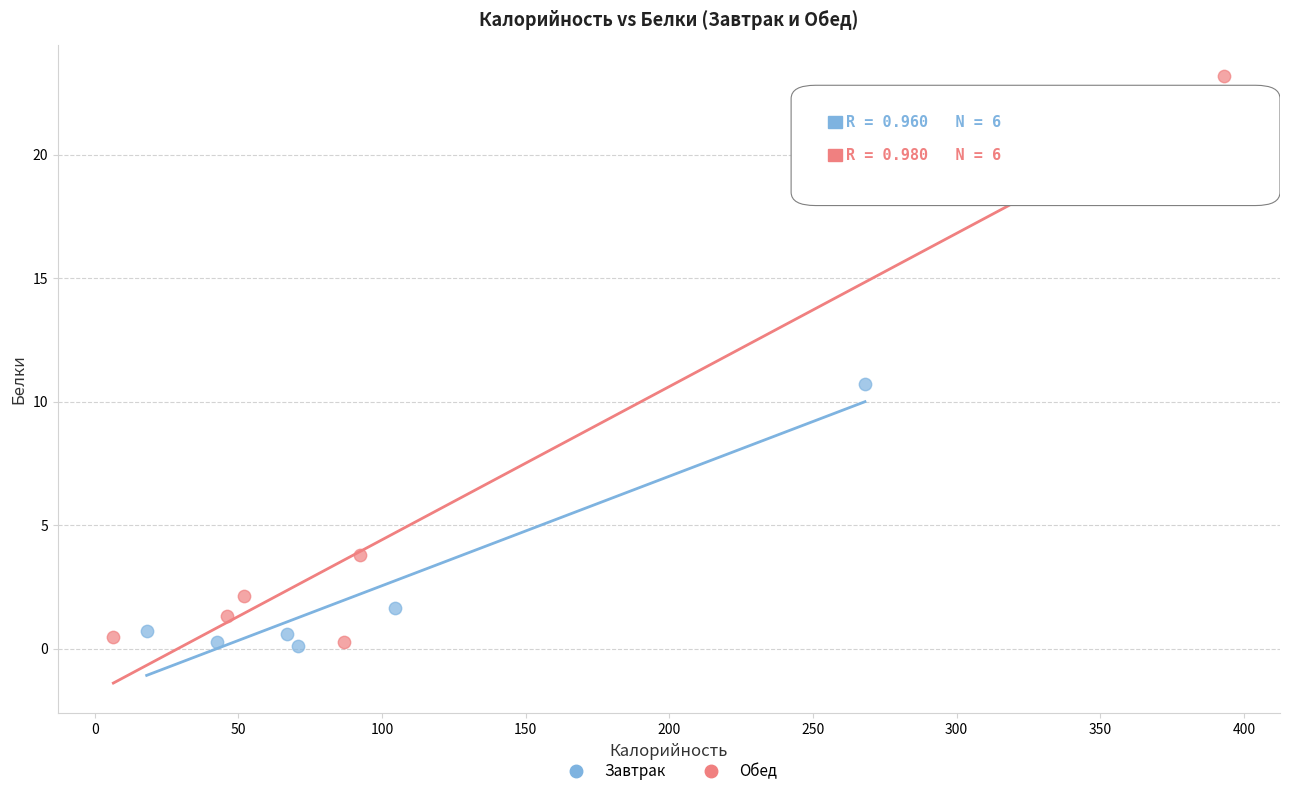

Which series has the largest Y range (max minus min)?

Обед